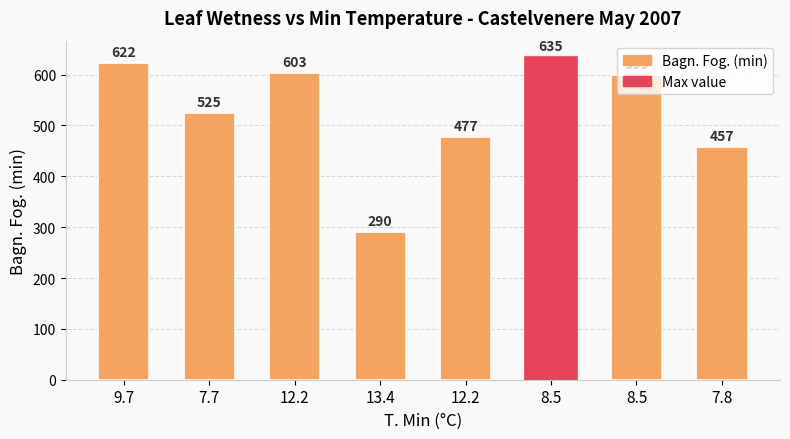

Which label corresponds to the smallest value in the chart?

13.4